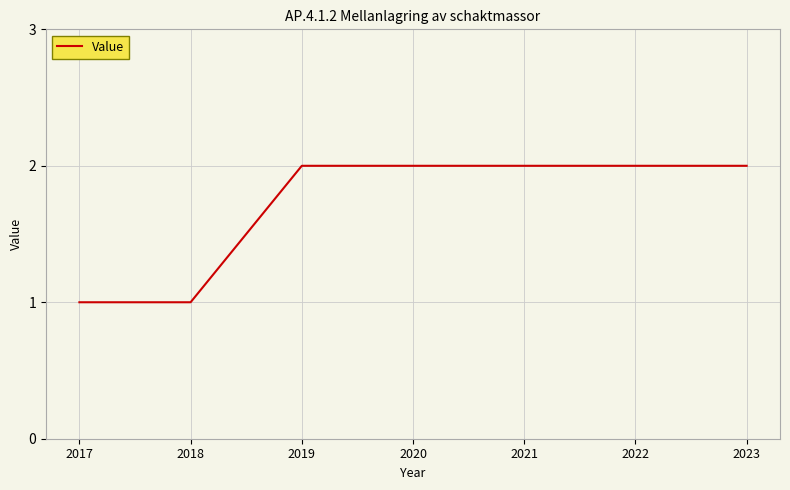

What is the ratio of the value at 2017 to the value at 2019?

0.5